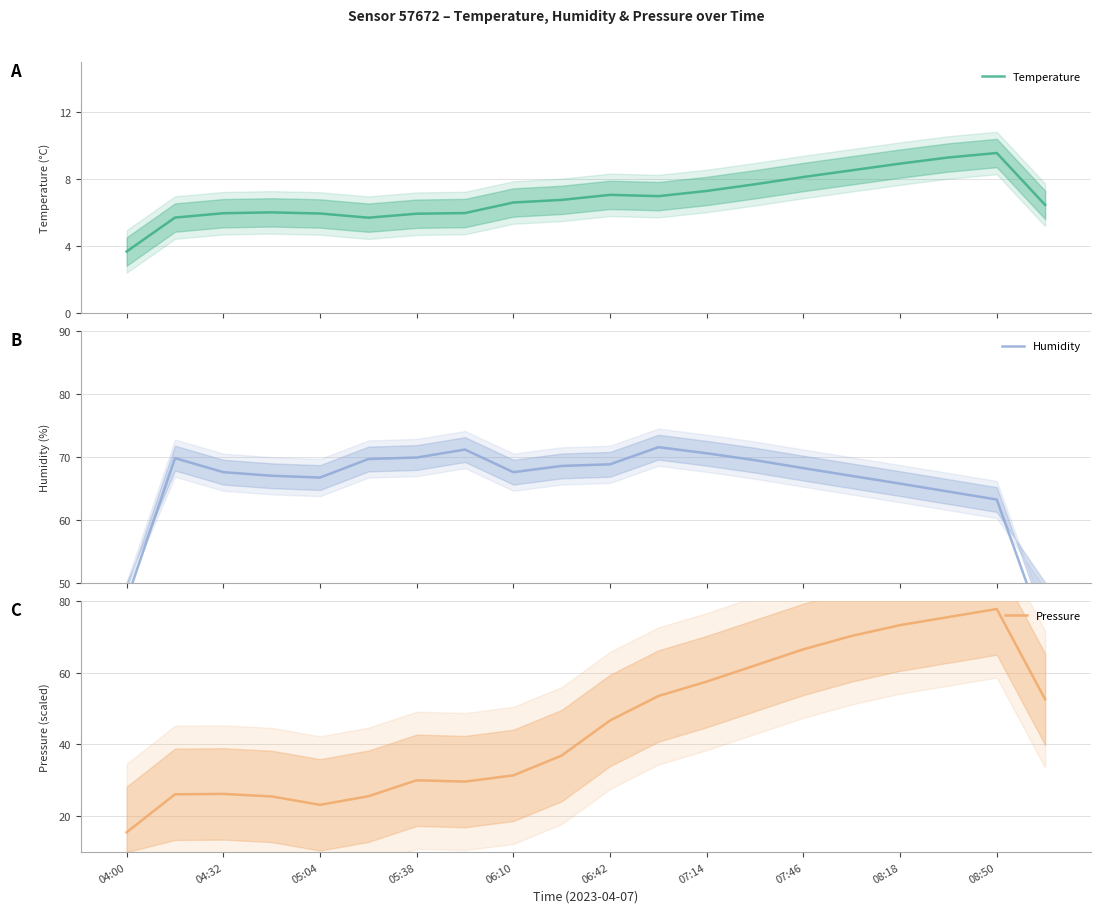

What is the minimum value for Temperature?

3.7